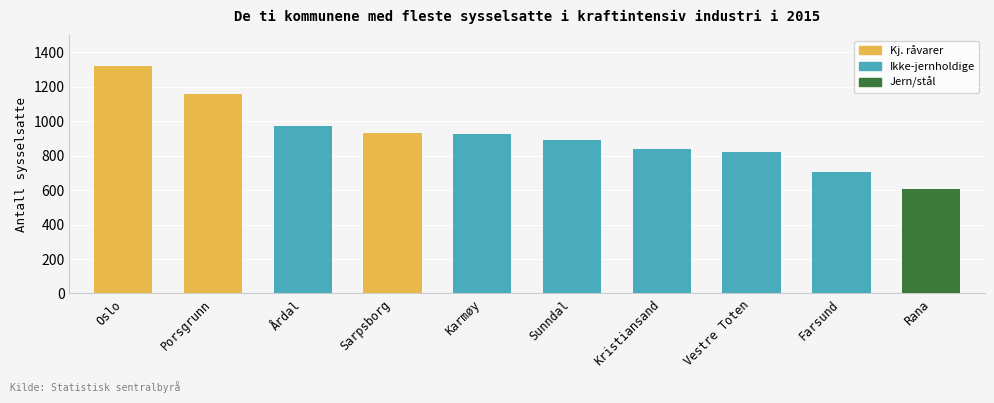

Between Oslo and Årdal, which is larger?

Oslo